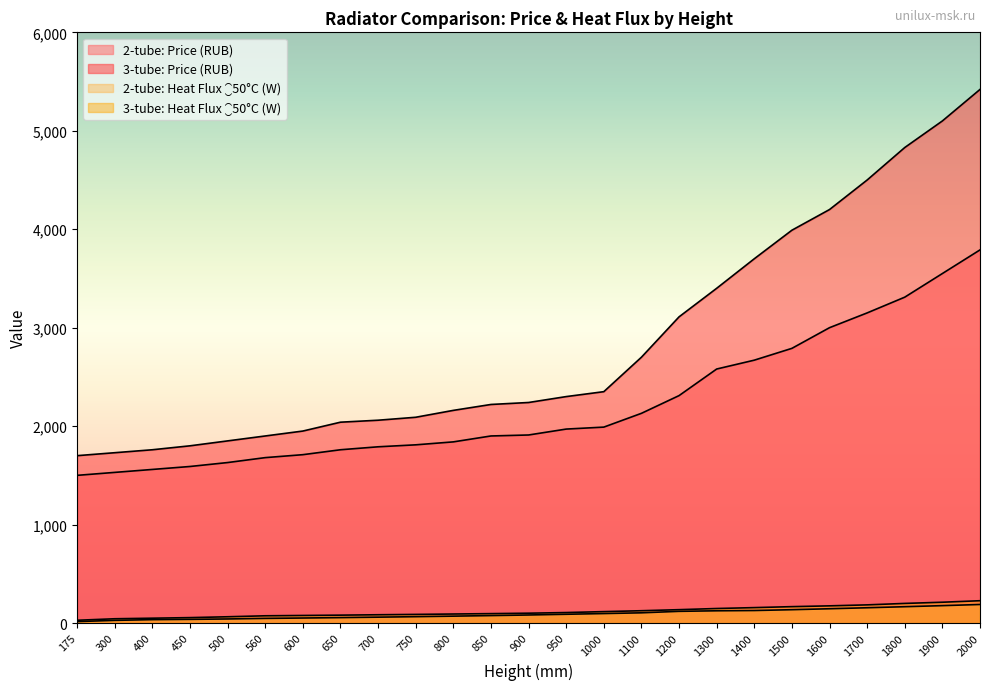

At which label is 3-tube: Price (RUB) closest to 3560?

1400